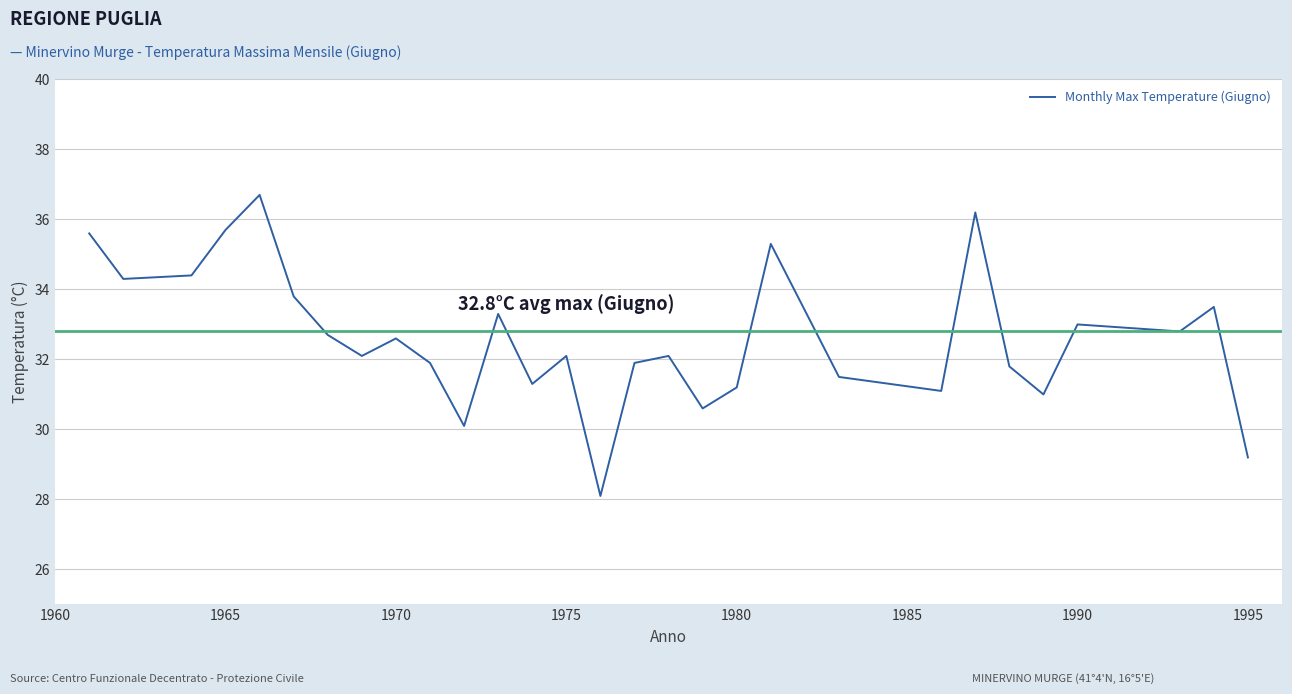

What is the smallest value displayed?

28.1